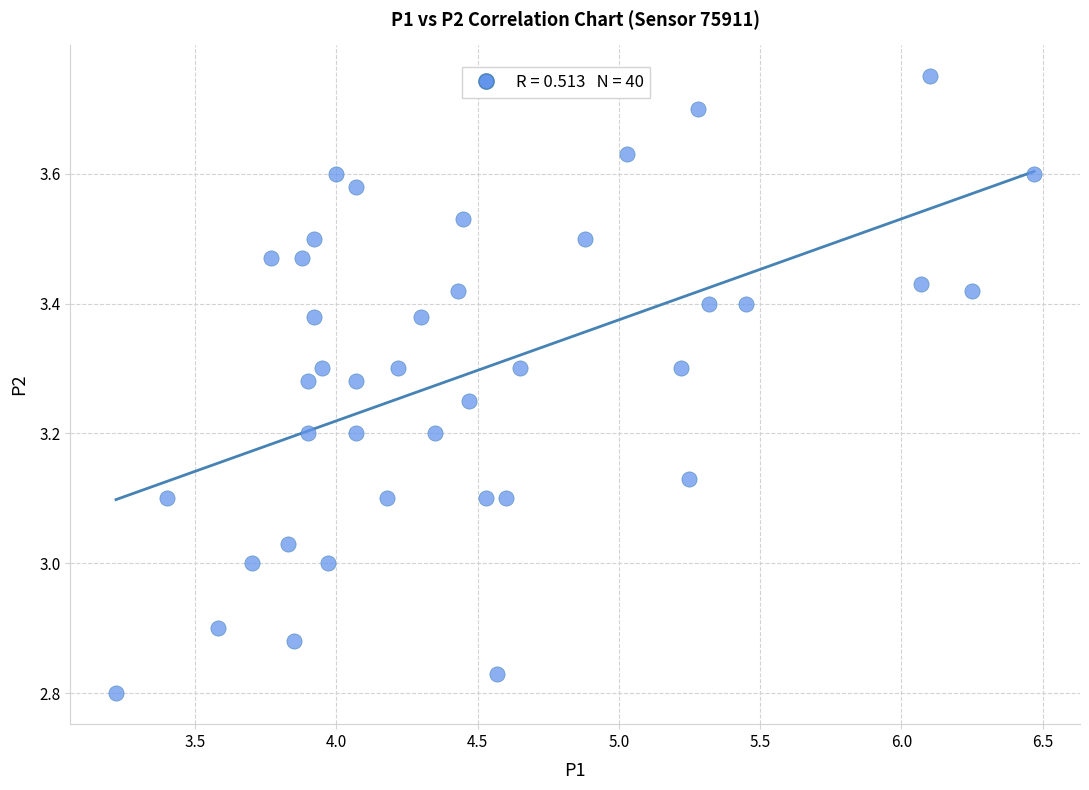

Count the number of points in this scatter plot.

40